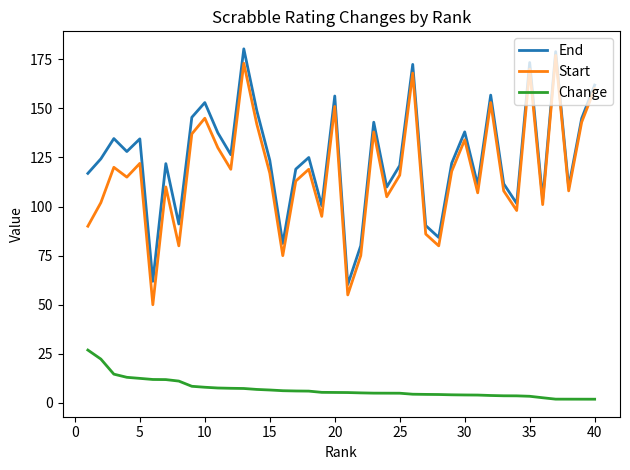

What is the maximum value shown in the chart?

180.3